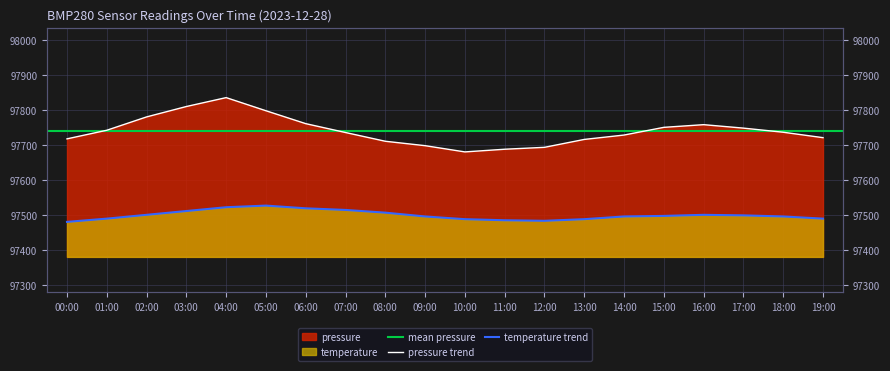

What is the sum of all temperature values?

1949993.2